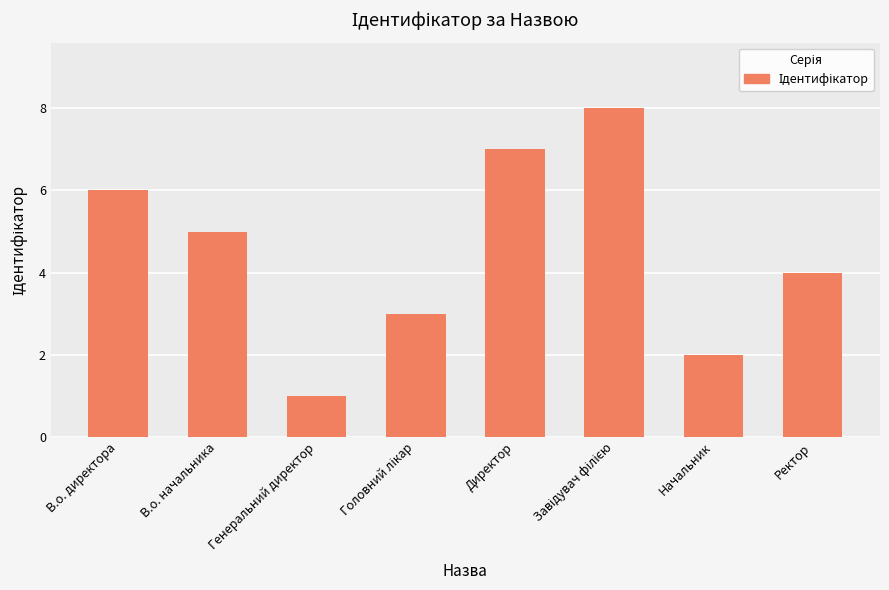

What is the change in value from Генеральний директор to Директор?

+6